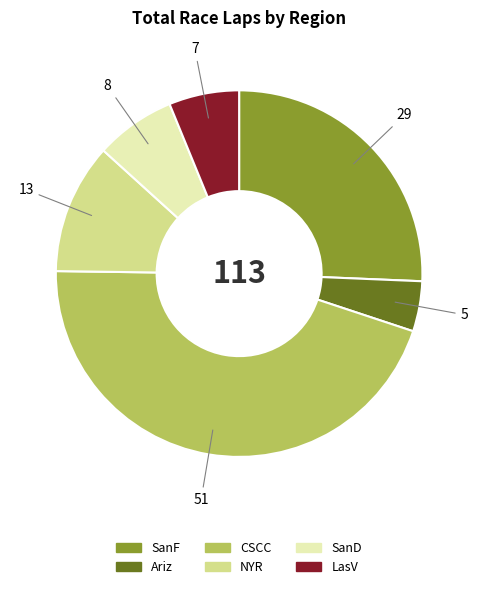

Is there any slice that represents more than half of the pie?

No